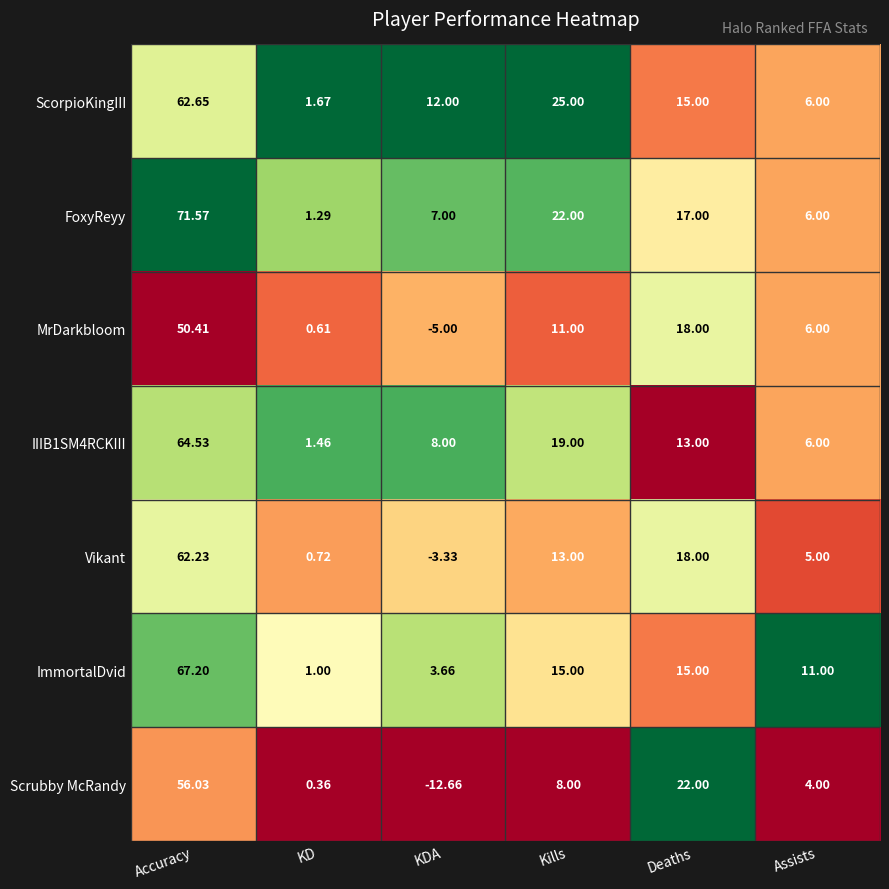

Which label corresponds to the largest value in the chart?

Accuracy